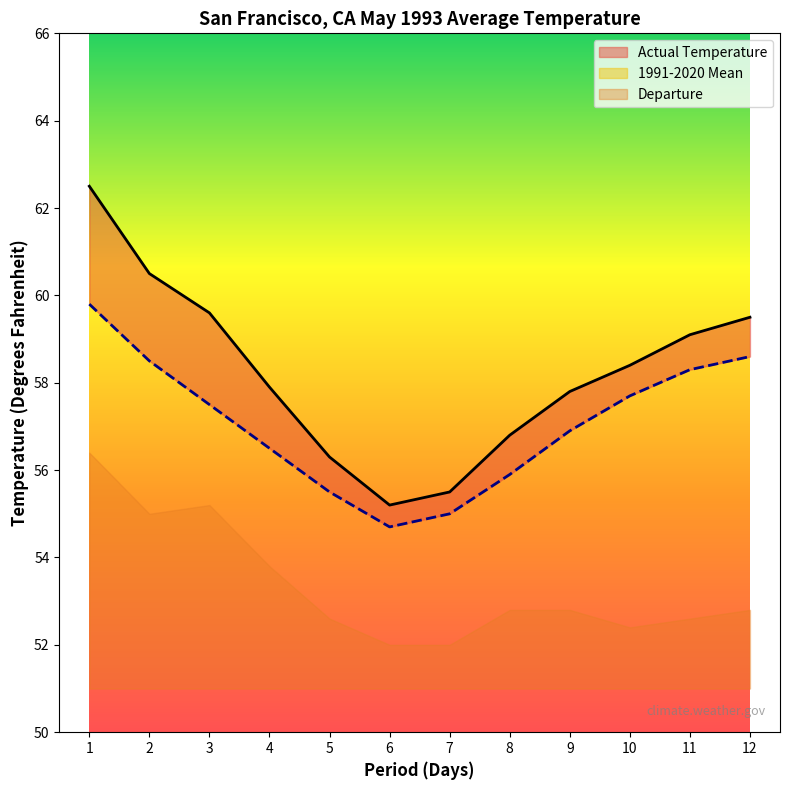

What is the value of the Actual Temperature point at the 8th from the left?

56.8